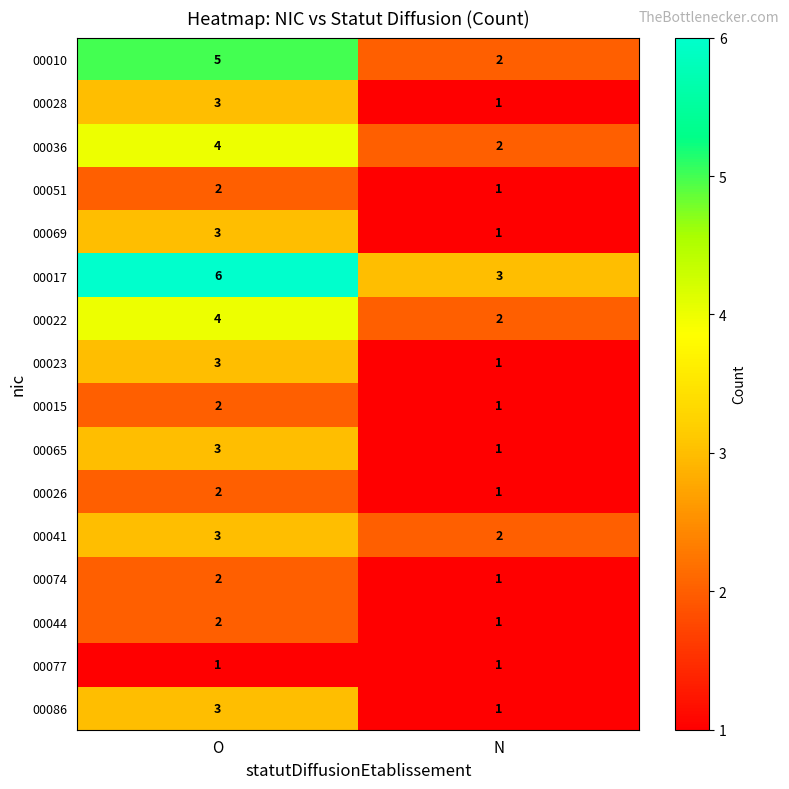

What is the sum of the 00026 values at O and N?

3